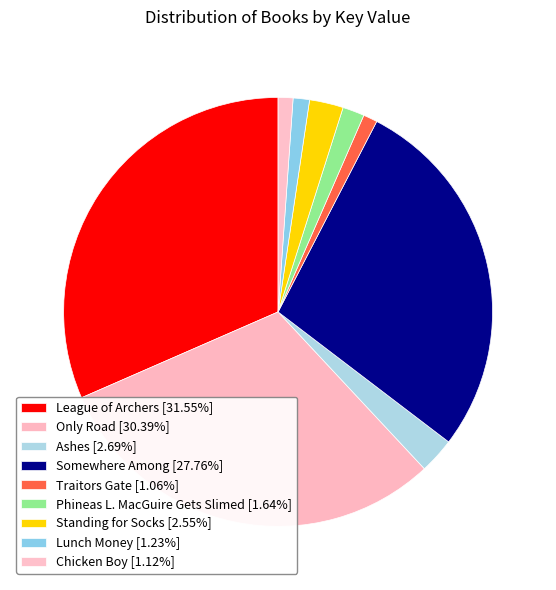

Which slice is the smallest?

Traitors Gate